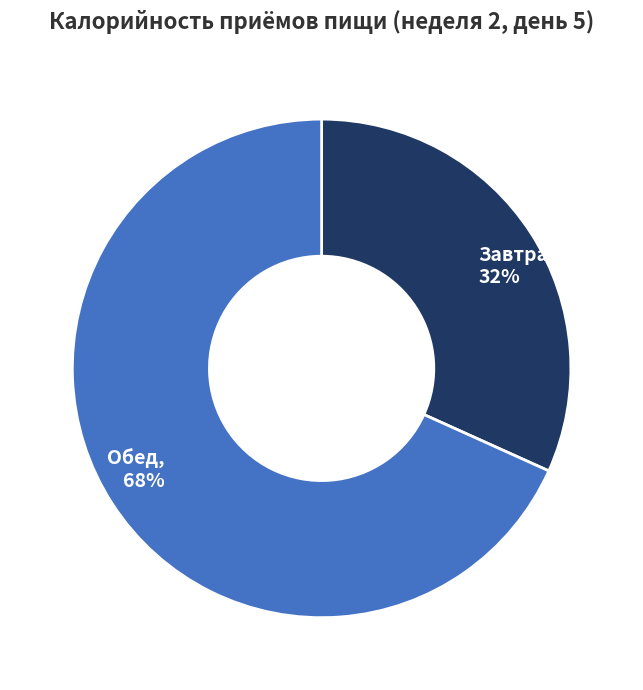

To the nearest percent, what portion does Завтрак represent?

32%